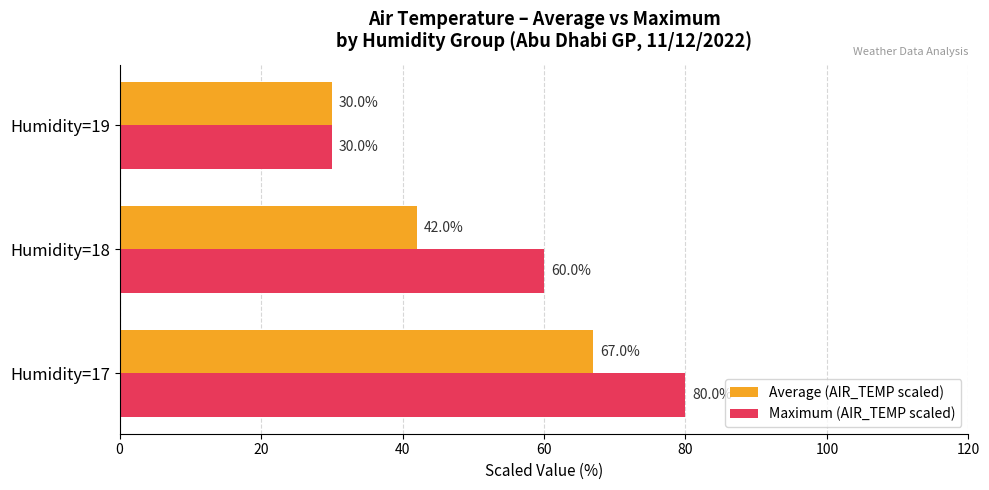

How many categories are shown in the chart?

3